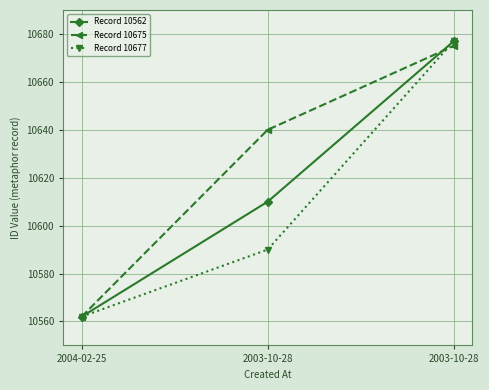

How many series are shown in this chart?

3